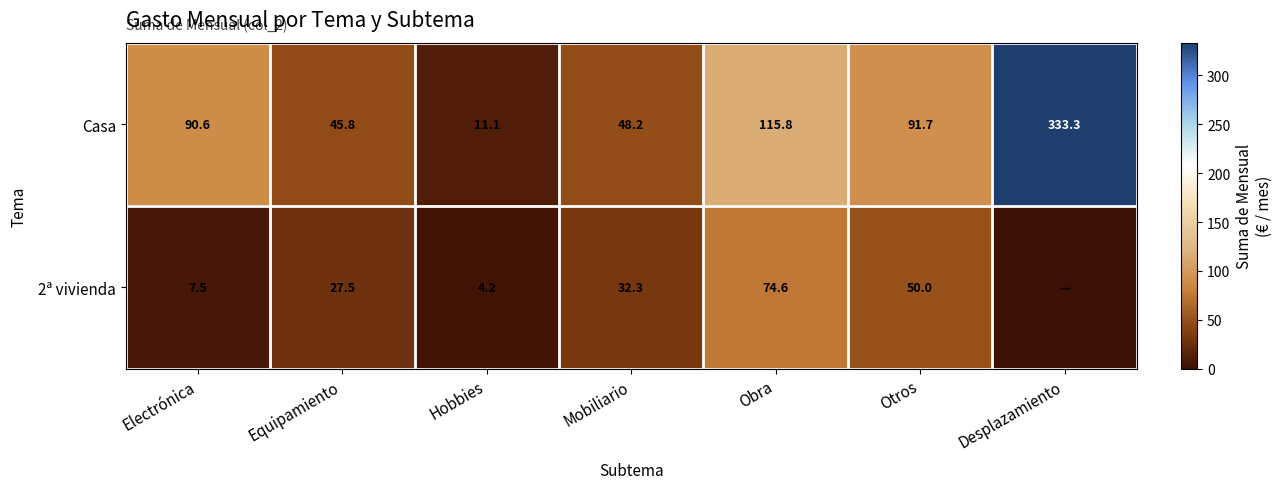

Is it true that 2ª vivienda equals 50.0 at Otros?

True